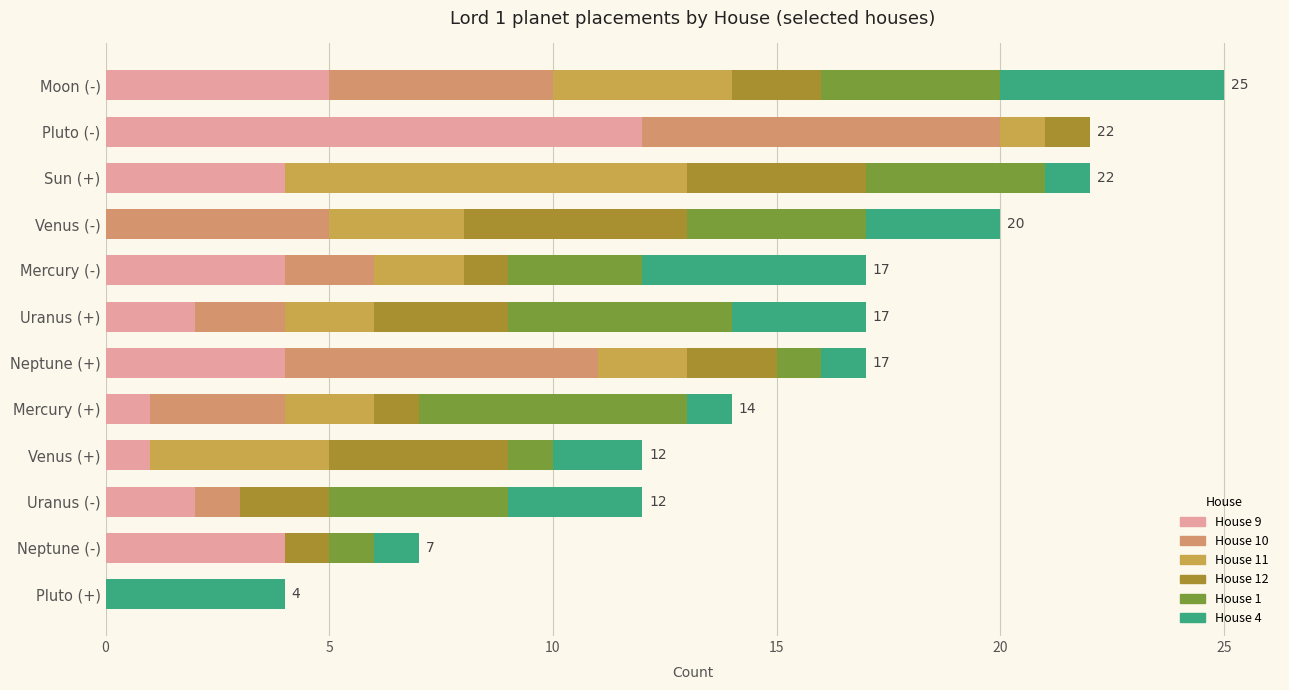

What is the total value across all series at Uranus (-)?

12